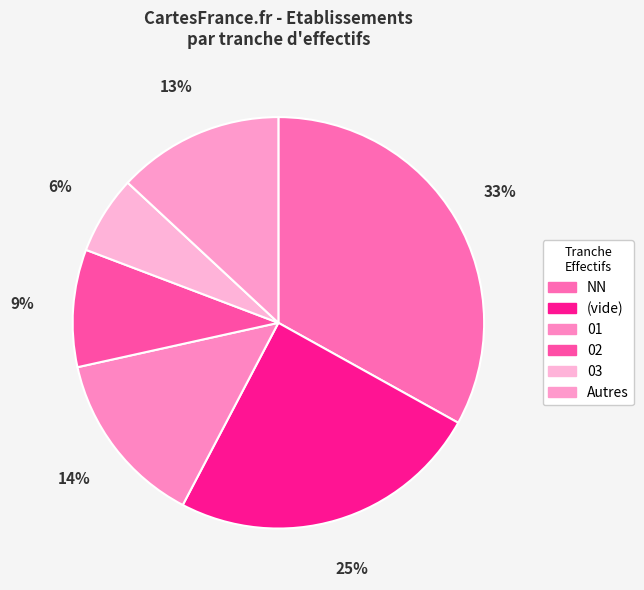

To the nearest percent, what portion does 03 represent?

6%